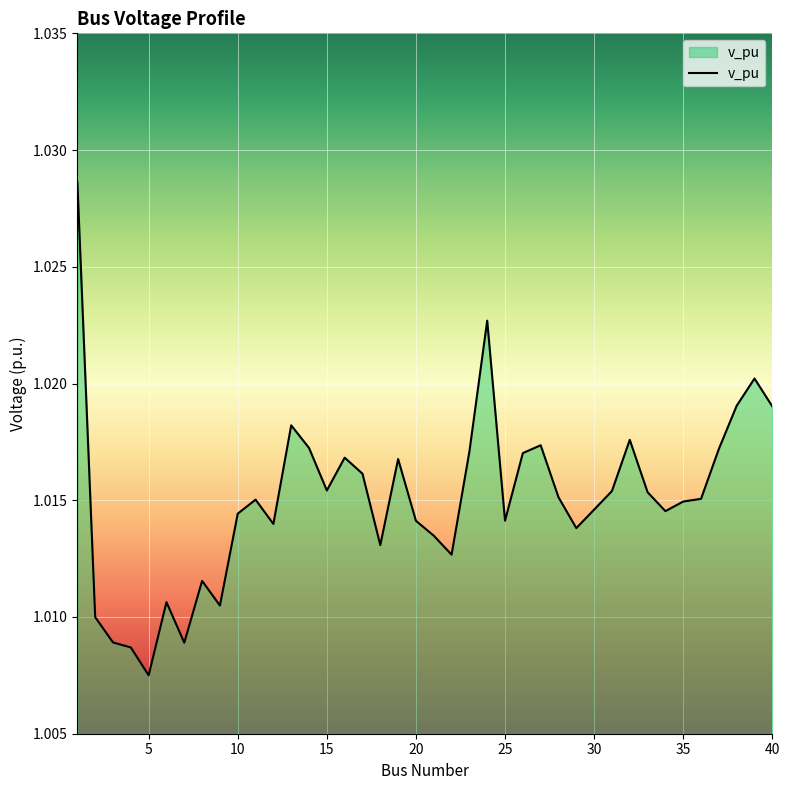

How many lines are shown in the chart?

1